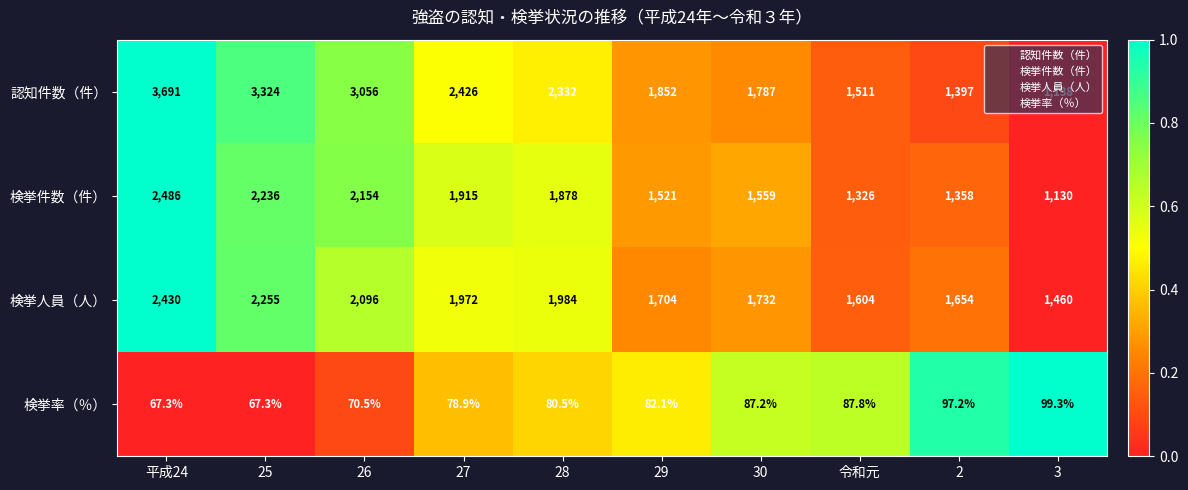

At 令和元, list the series in order from largest to smallest.

検挙人員（人）, 認知件数（件）, 検挙件数（件）, 検挙率（％）